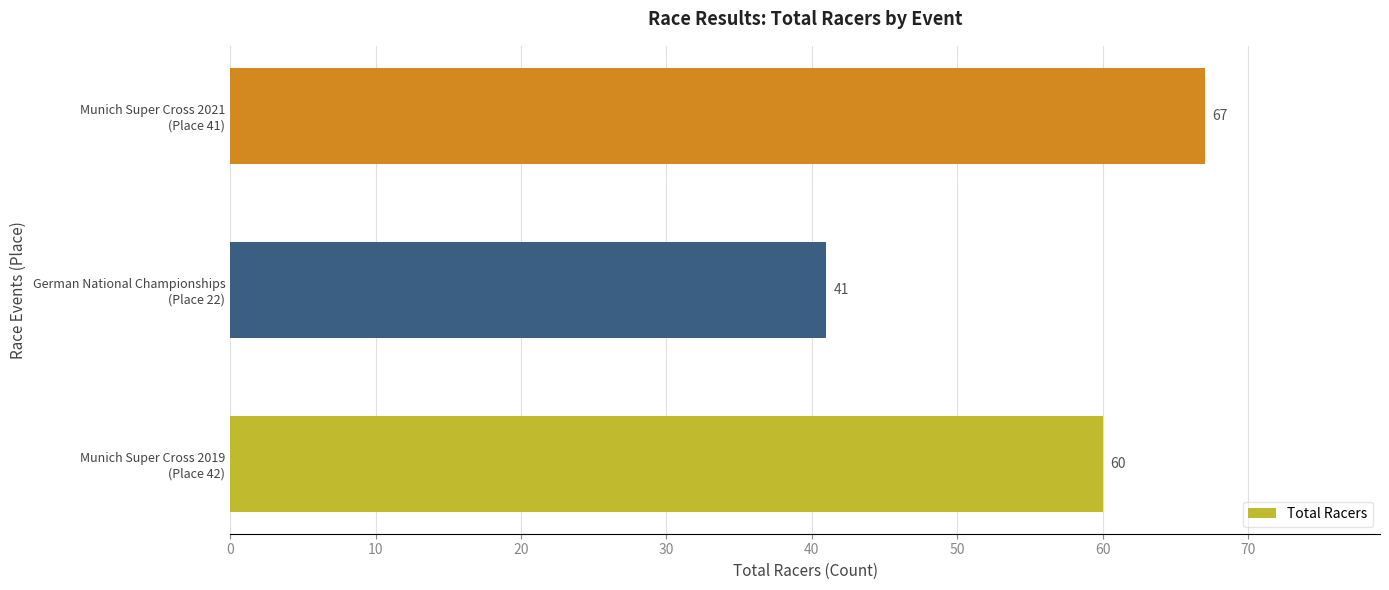

What is the minimum value shown in the chart?

41